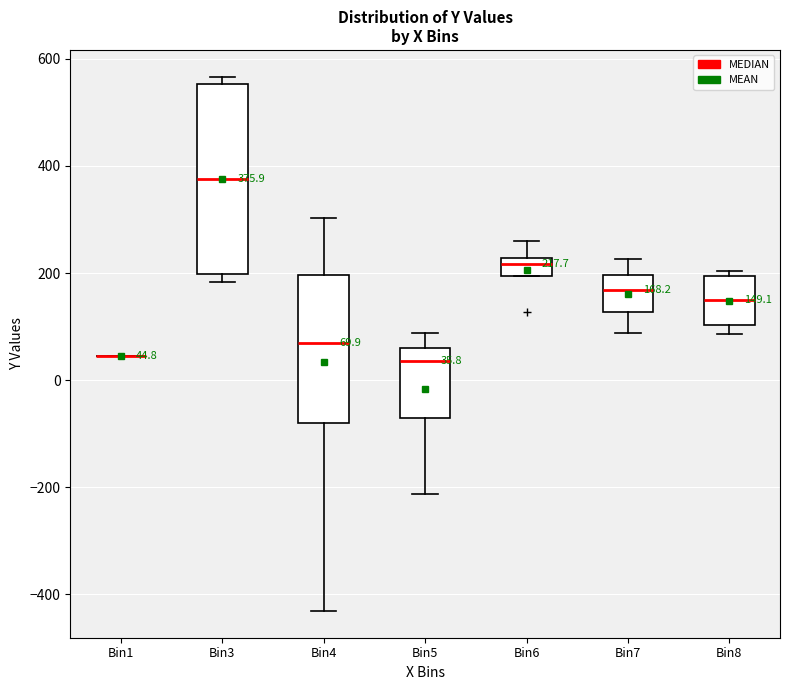

Comparing the boxes themselves (not the whiskers), which one is the tallest?

Bin3